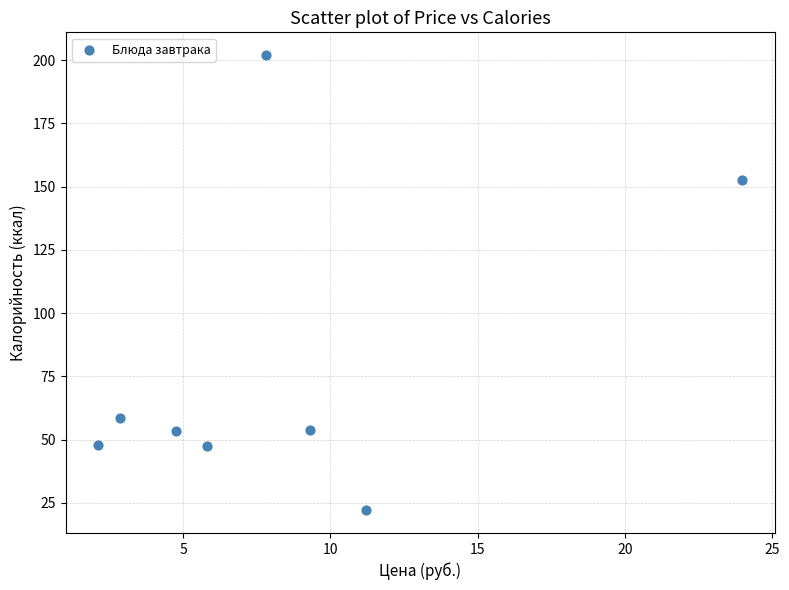

What is the average Y value?

79.7